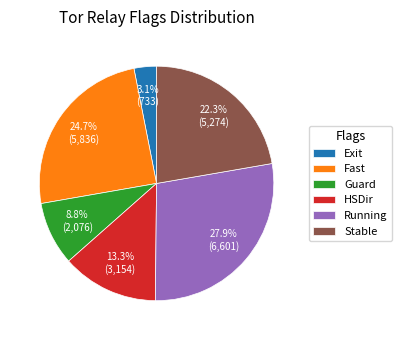

The Running slice represents 28% of the pie. True or false?

True